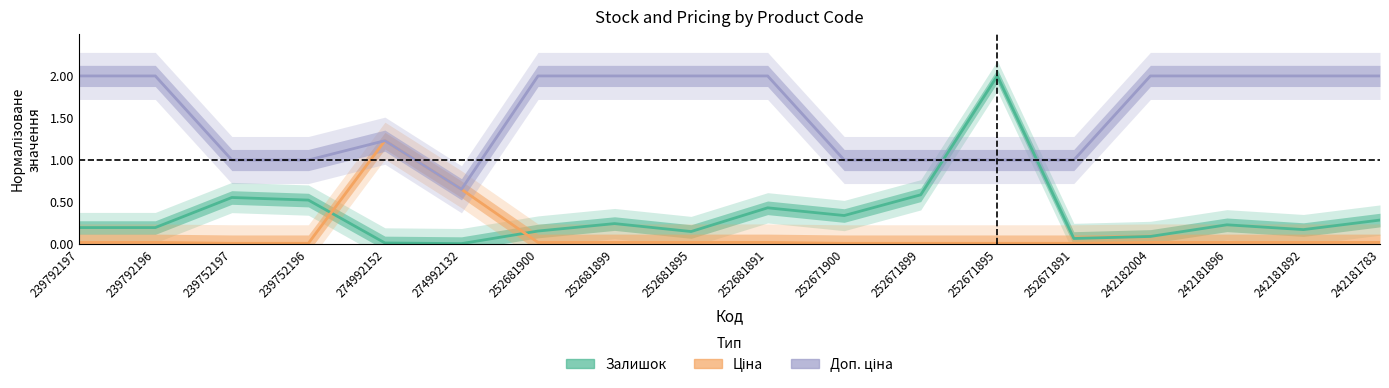

In Ціна, how many points are higher than both neighbors (excluding endpoints)?

1